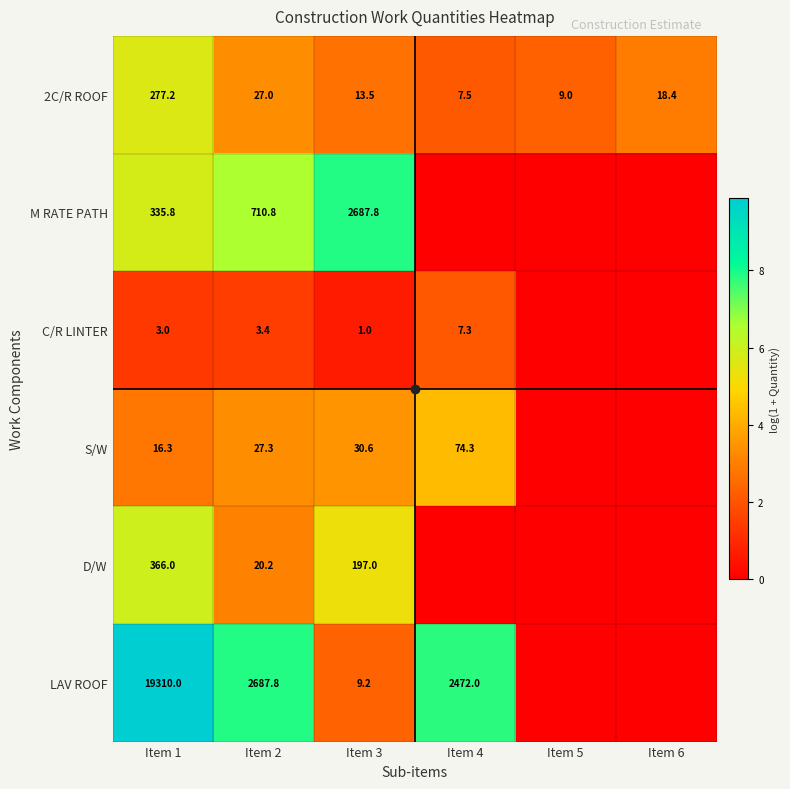

Rank the series by their maximum value, from lowest to highest.

C/R LINTER, S/W, 2C/R ROOF, D/W, M RATE PATH, LAV ROOF